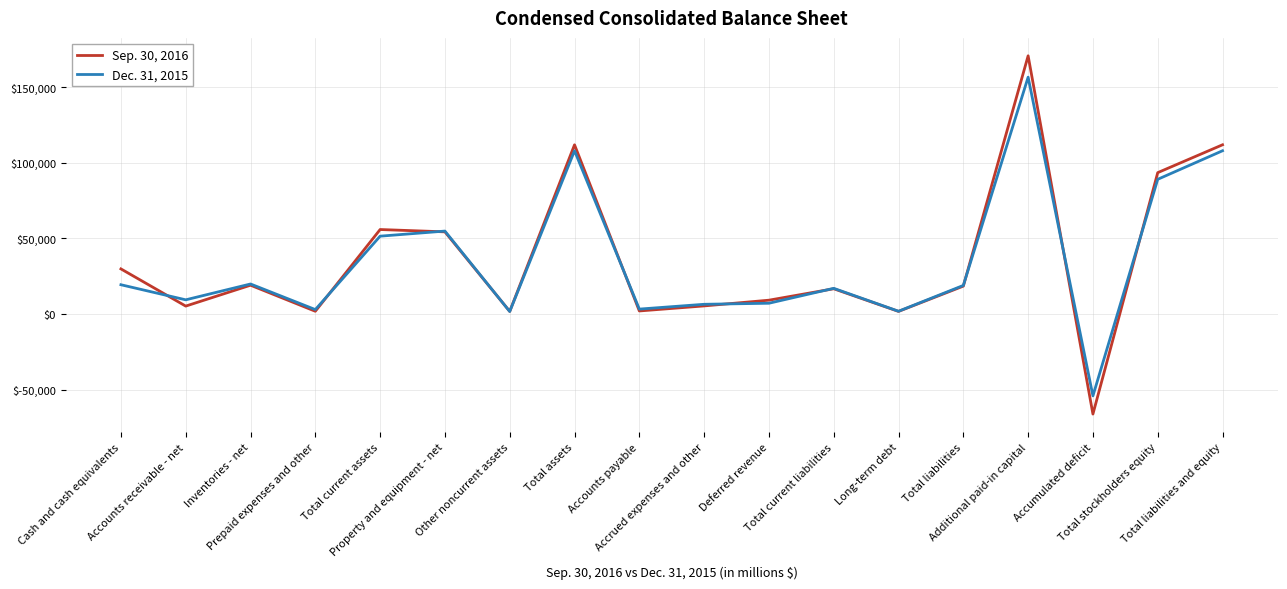

Read the Sep. 30, 2016 value at Total current liabilities.

16684